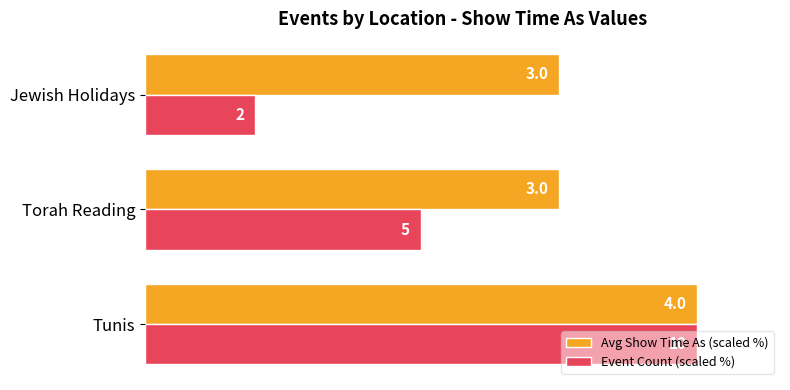

What are all the series names shown in the legend?

Avg Show Time As (scaled %), Event Count (scaled %)